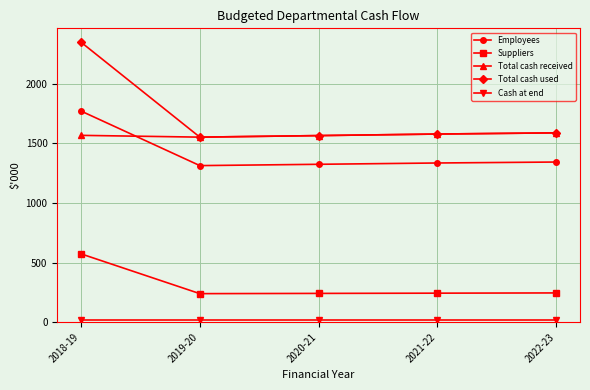

What position from the left is 2022-23?

5